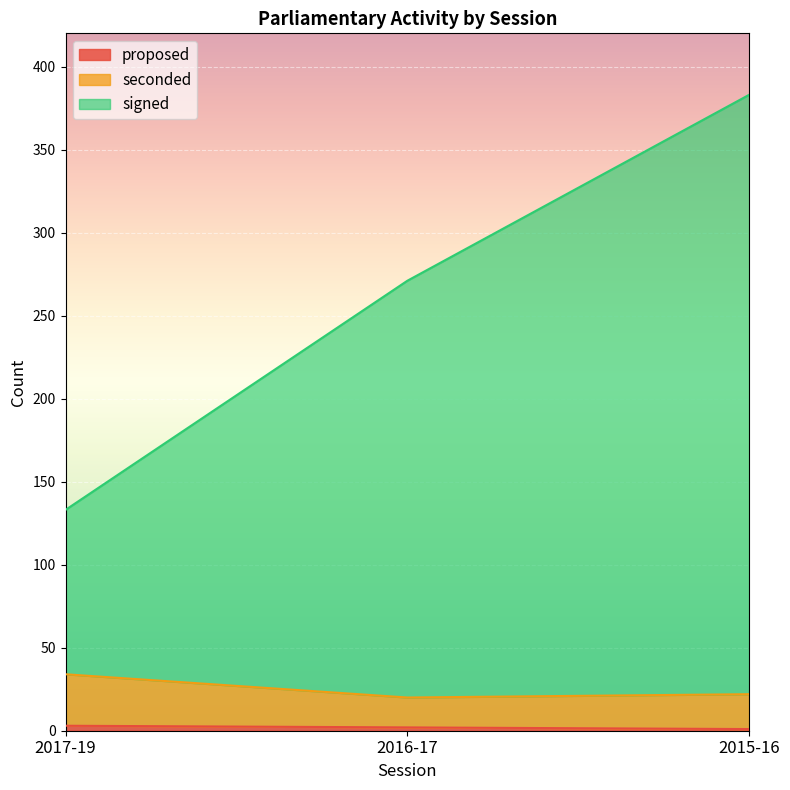

Where does the proposed series first go above 2?

2017-19